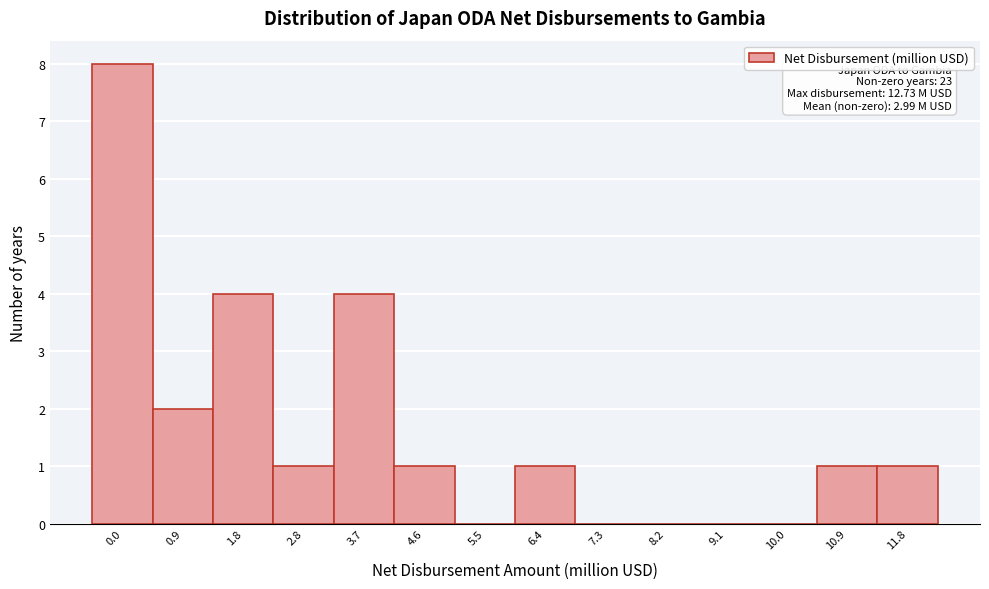

Reading left to right, list all the values displayed in this chart.

0.0=8	0.9=2	1.8=4	2.8=1	3.7=4	4.6=1	5.5=0	6.4=1	7.3=0	8.2=0	9.1=0	10.0=0	10.9=1	11.8=1